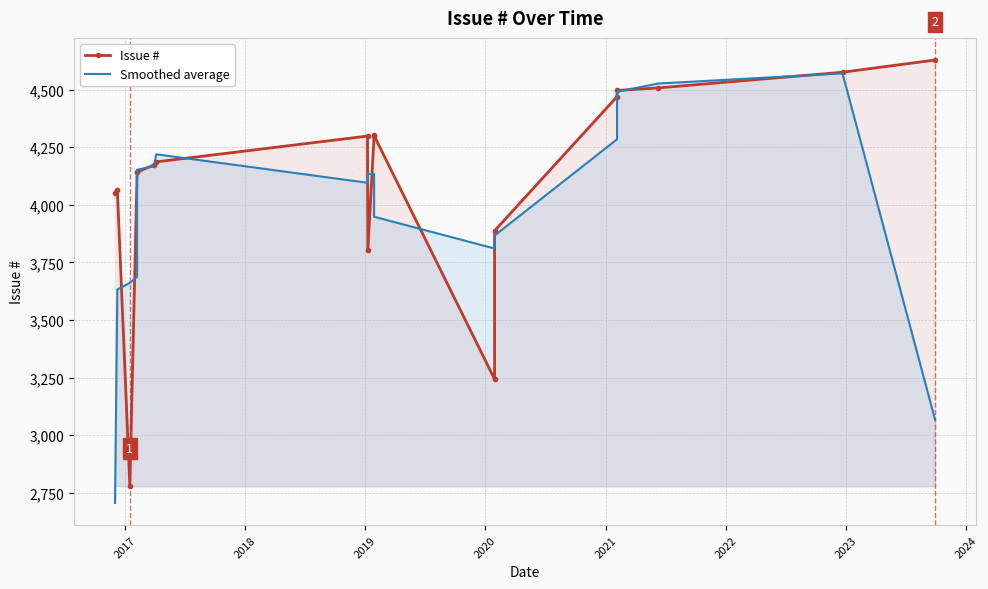

How many lines are shown in the chart?

2